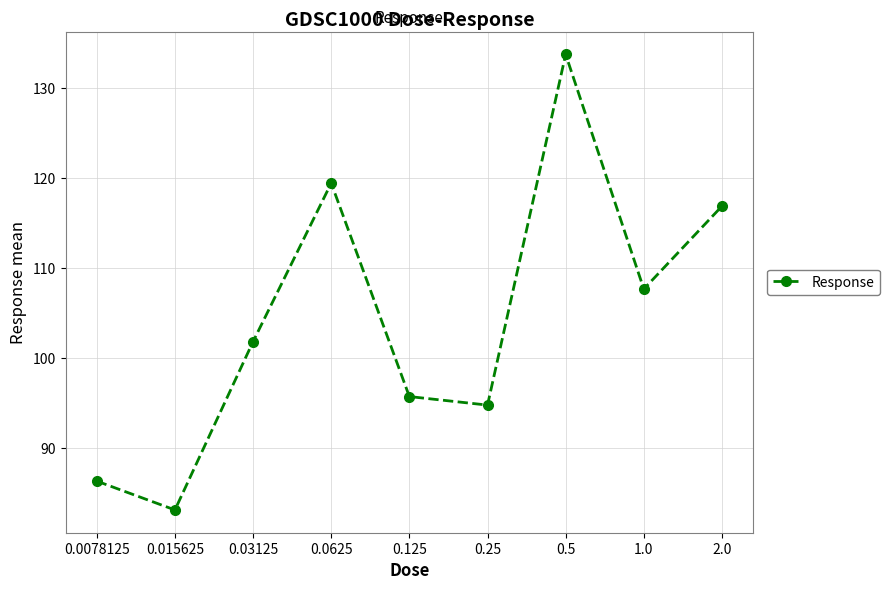

What is the sum of the values at 0.0078125 and 0.015625?

169.4